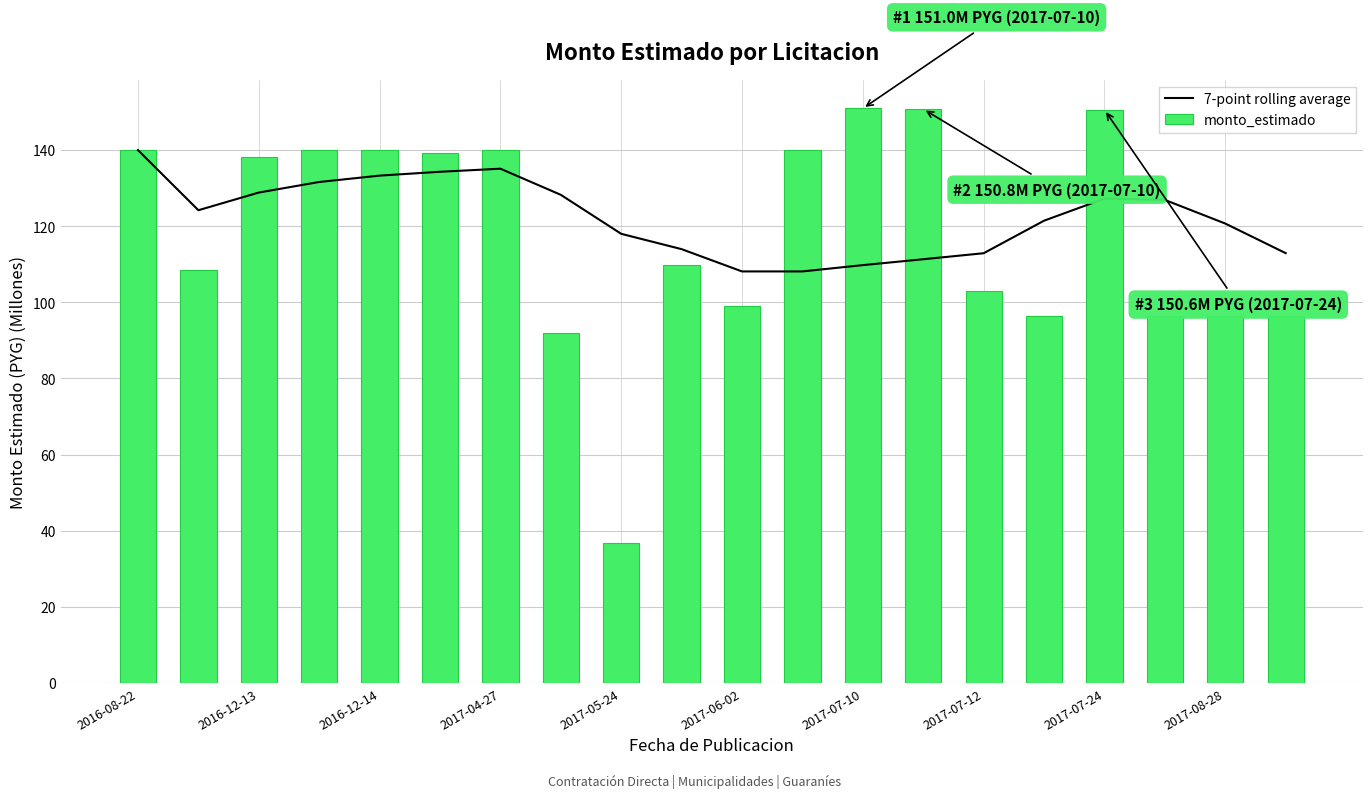

Which series has the largest total across all categories?

7-point rolling average